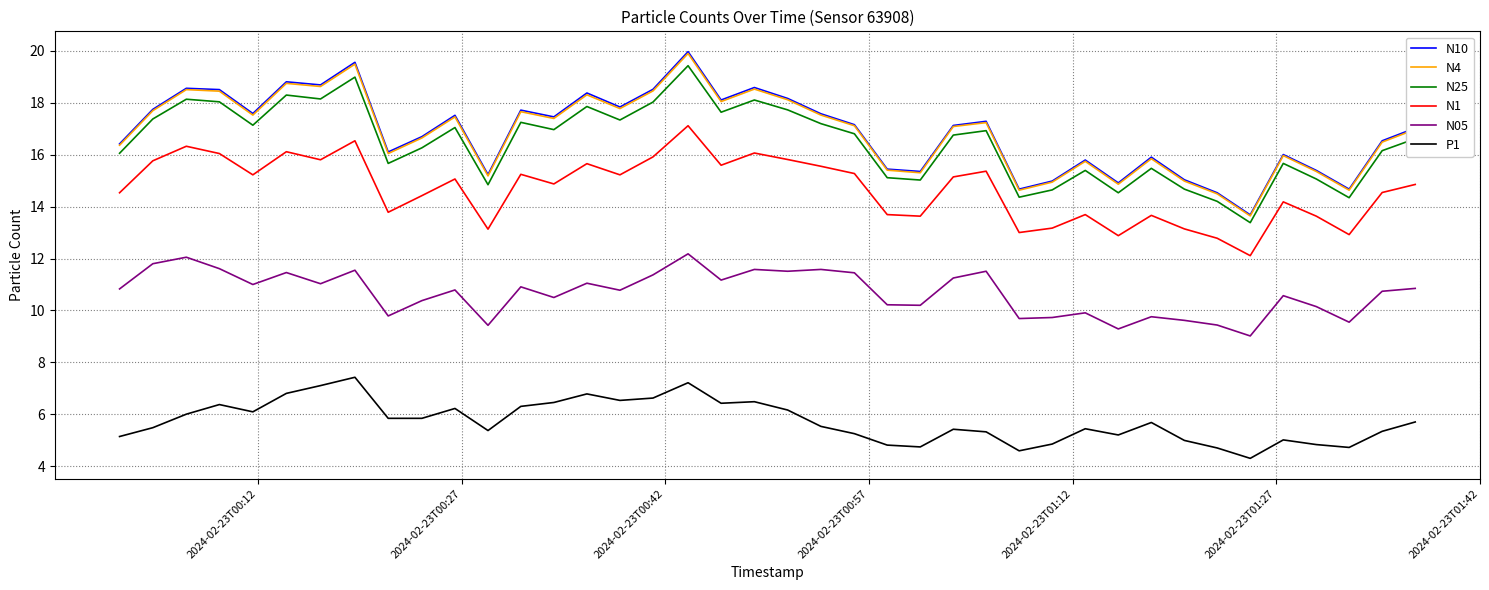

What is the lowest value of the N4 series?

13.6